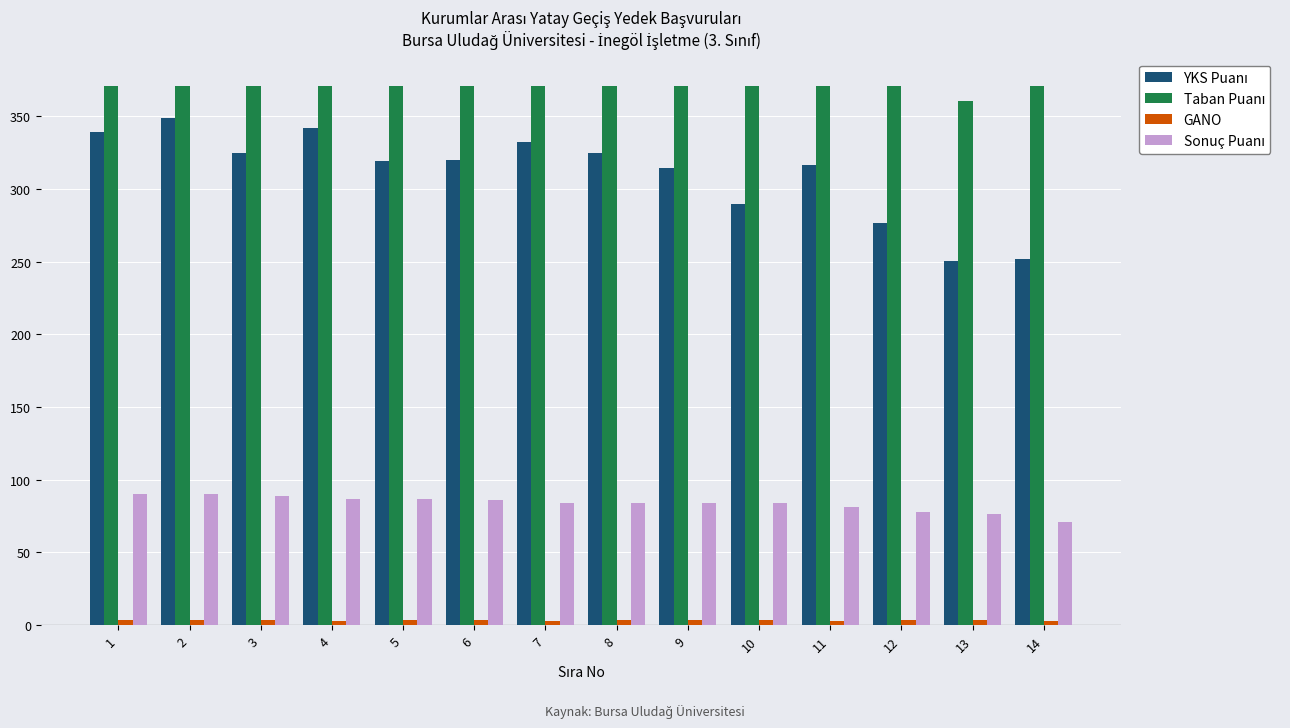

What is the greatest value displayed?

371.2